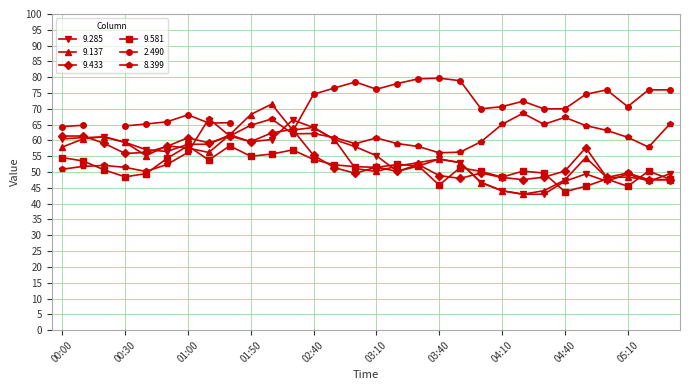

True or false: 9.433 and 9.581 intersect in this chart.

True